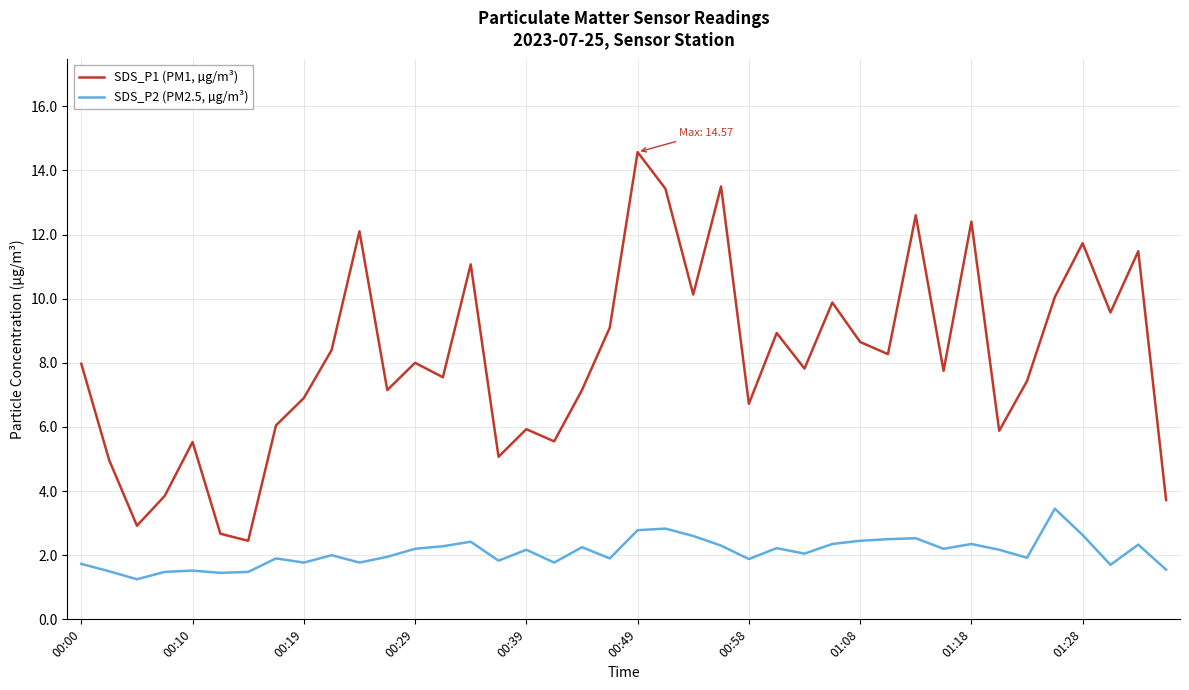

What is the greatest value displayed?

14.6